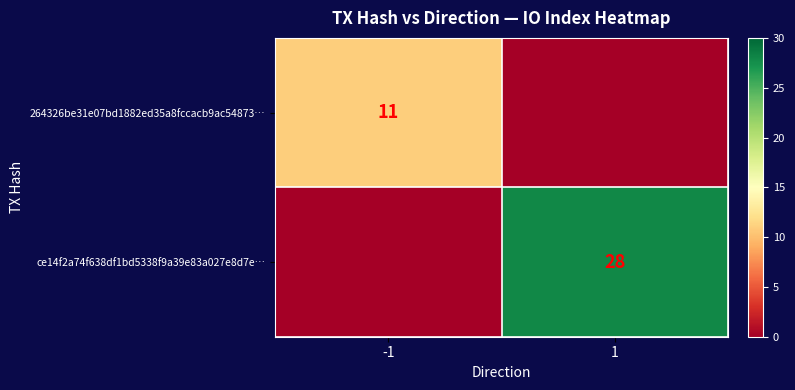

Is the value of ce14f2a74f638df1bd5338f9a39e83a027e8d7e… at 1 greater than the value of 264326be31e07bd1882ed35a8fccacb9ac54873… at -1?

Yes